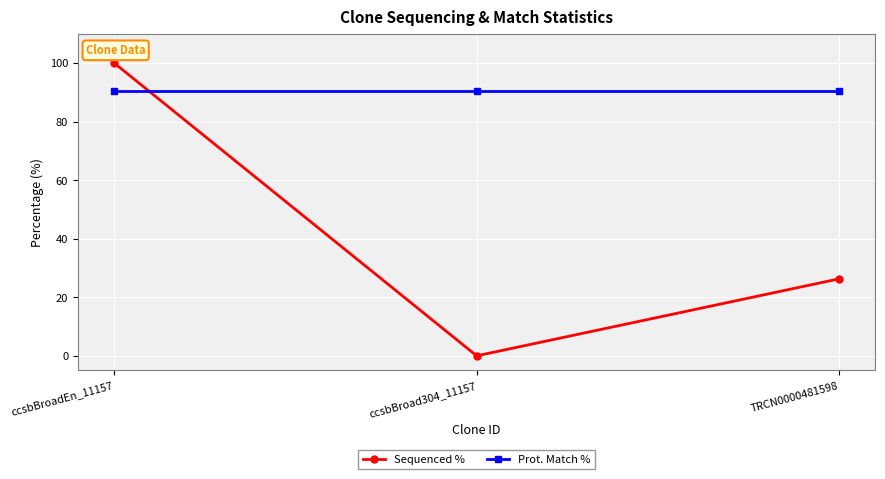

Which series has the widest spread of values?

Sequenced %